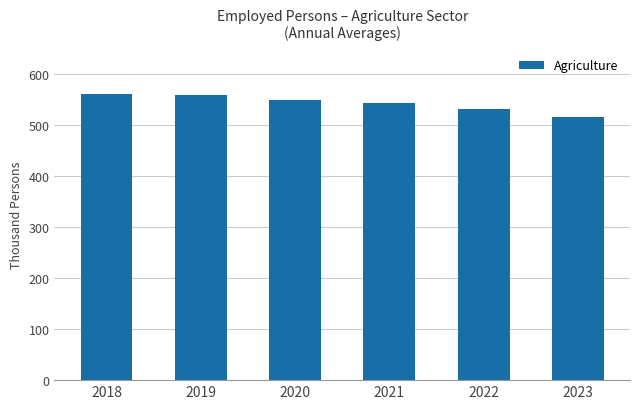

What is the difference between the maximum and minimum values?

45